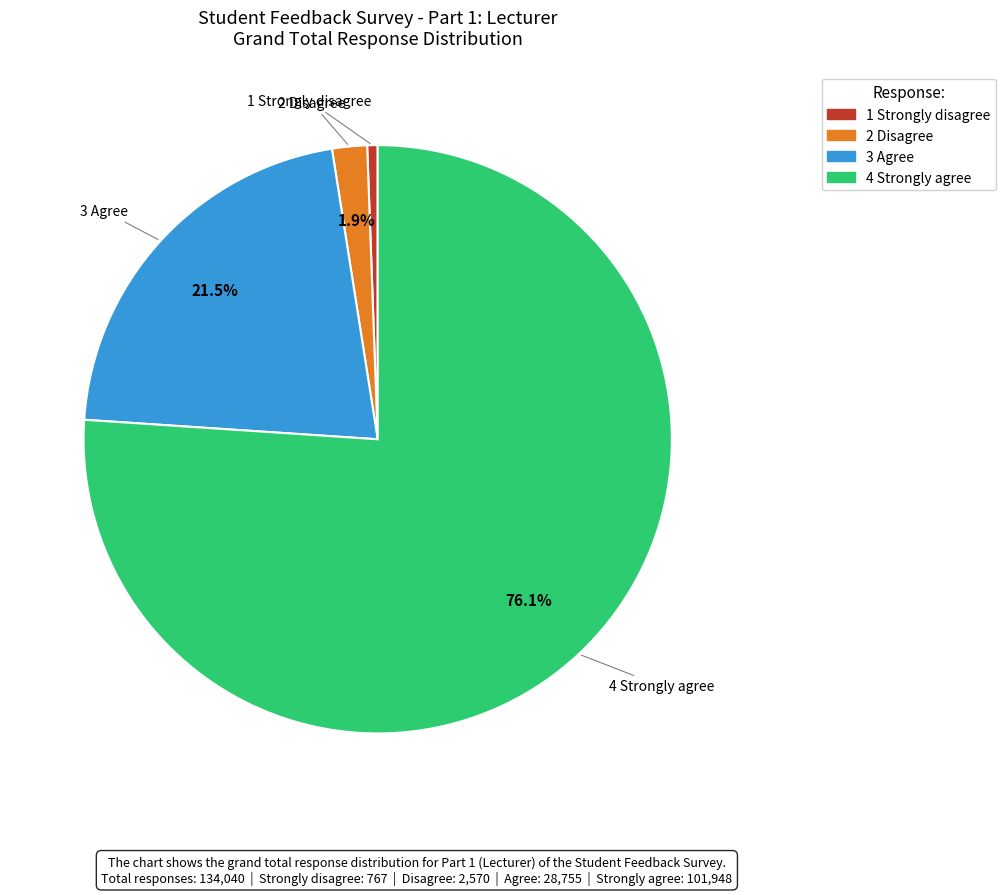

Is the sum of 2 Disagree and 4 Strongly agree greater than half?

Yes